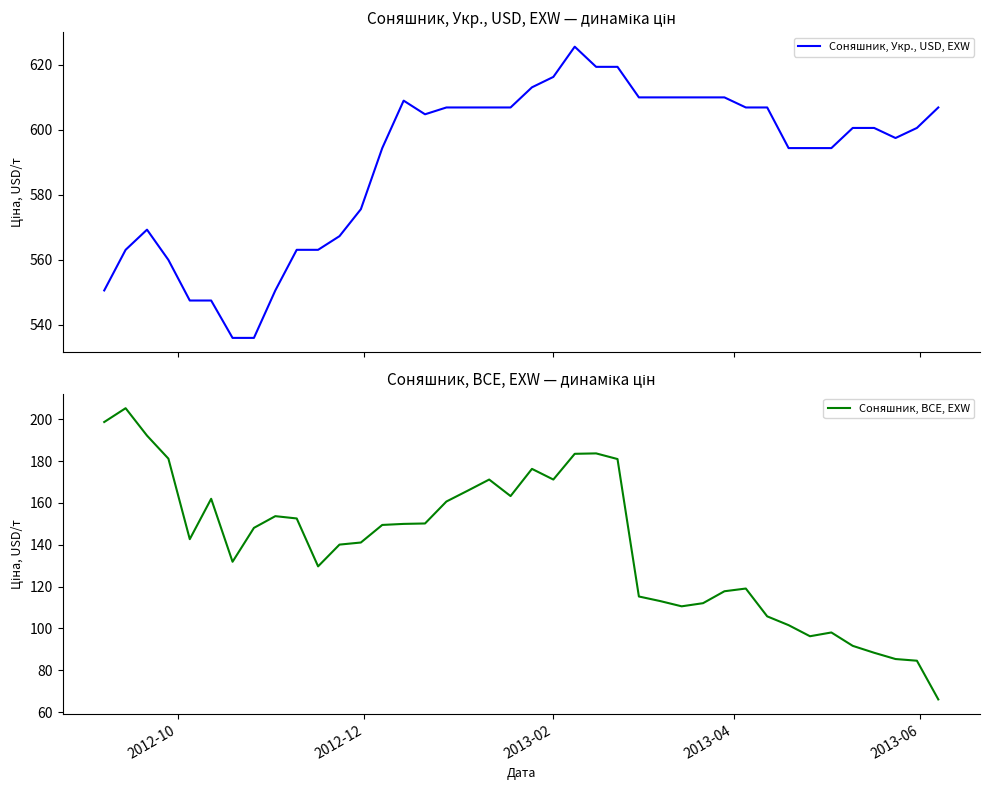

What is the lowest value of the Соняшник, Укр., USD, EXW series?

535.9